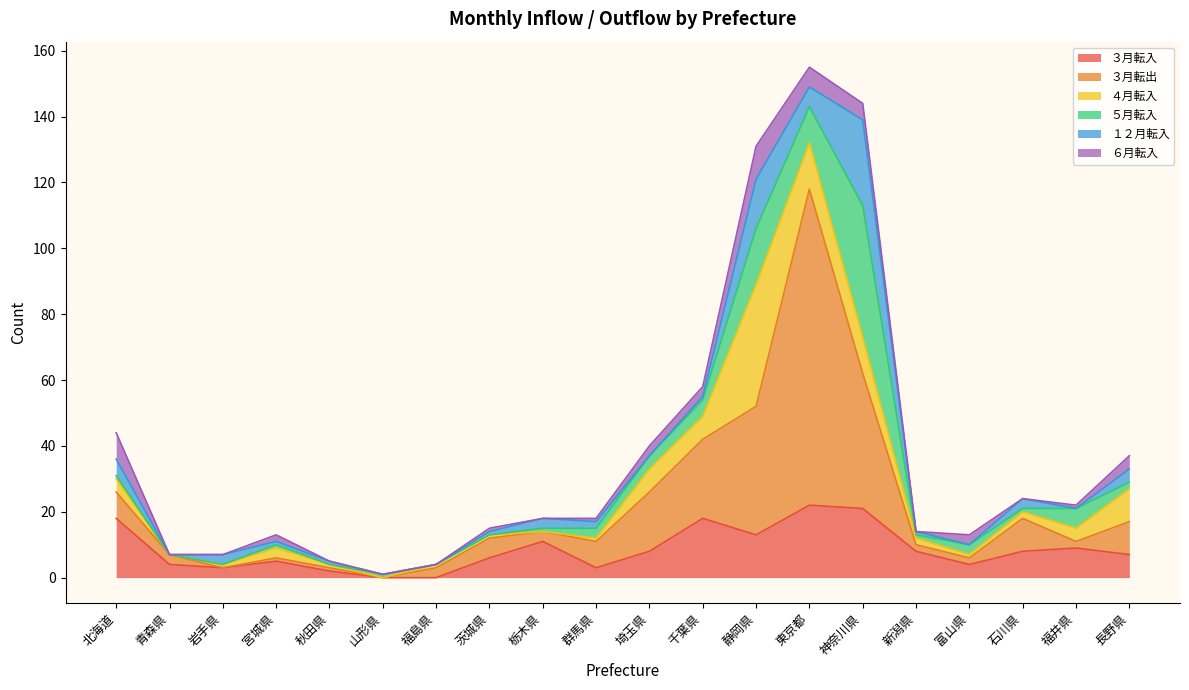

Reading left to right, transcribe all the data shown in this chart.

３月転入: 北海道=18	青森県=4	岩手県=3	宮城県=5	秋田県=2	山形県=0	福島県=0	茨城県=6	栃木県=11	群馬県=3	埼玉県=8	千葉県=18	静岡県=13	東京都=22	神奈川県=21	新潟県=8	富山県=4	石川県=8	福井県=9	長野県=7
３月転出: 北海道=8	青森県=3	岩手県=0	宮城県=1	秋田県=1	山形県=0	福島県=3	茨城県=6	栃木県=3	群馬県=8	埼玉県=18	千葉県=24	静岡県=39	東京都=96	神奈川県=41	新潟県=2	富山県=2	石川県=10	福井県=2	長野県=10
４月転入: 北海道=4	青森県=0	岩手県=1	宮城県=3	秋田県=1	山形県=0	福島県=1	茨城県=1	栃木県=0	群馬県=1	埼玉県=7	千葉県=7	静岡県=37	東京都=14	神奈川県=11	新潟県=2	富山県=1	石川県=2	福井県=4	長野県=10
５月転入: 北海道=1	青森県=0	岩手県=0	宮城県=1	秋田県=0	山形県=1	福島県=0	茨城県=0	栃木県=1	群馬県=3	埼玉県=4	千葉県=5	静岡県=17	東京都=11	神奈川県=40	新潟県=1	富山県=3	石川県=1	福井県=6	長野県=2
１２月転入: 北海道=5	青森県=0	岩手県=3	宮城県=1	秋田県=1	山形県=0	福島県=0	茨城県=1	栃木県=3	群馬県=2	埼玉県=0	千葉県=1	静岡県=15	東京都=6	神奈川県=26	新潟県=1	富山県=0	石川県=3	福井県=0	長野県=4
６月転入: 北海道=8	青森県=0	岩手県=0	宮城県=2	秋田県=0	山形県=0	福島県=0	茨城県=1	栃木県=0	群馬県=1	埼玉県=3	千葉県=3	静岡県=10	東京都=6	神奈川県=5	新潟県=0	富山県=3	石川県=0	福井県=1	長野県=4